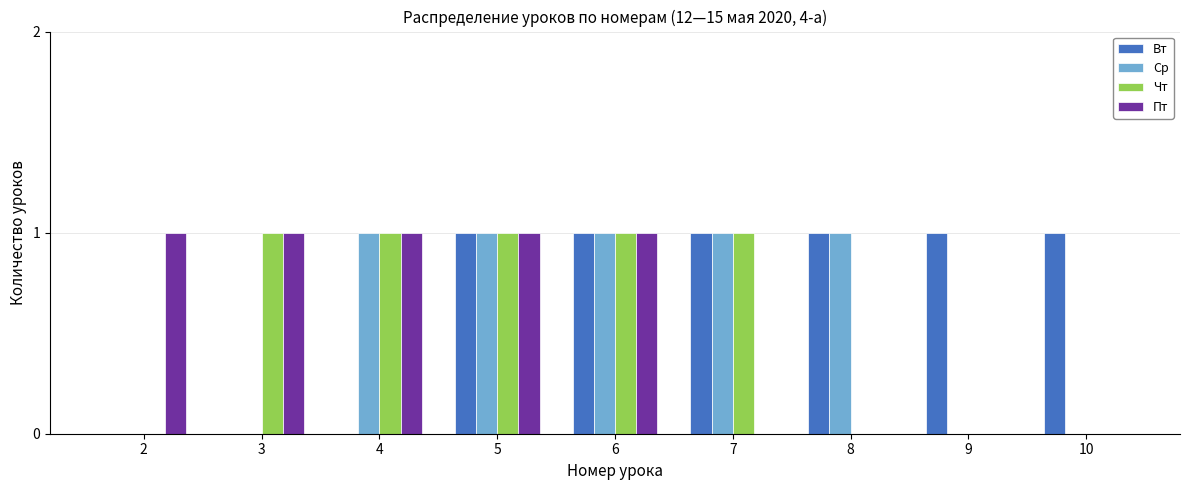

What is the sum of all Чт values?

5